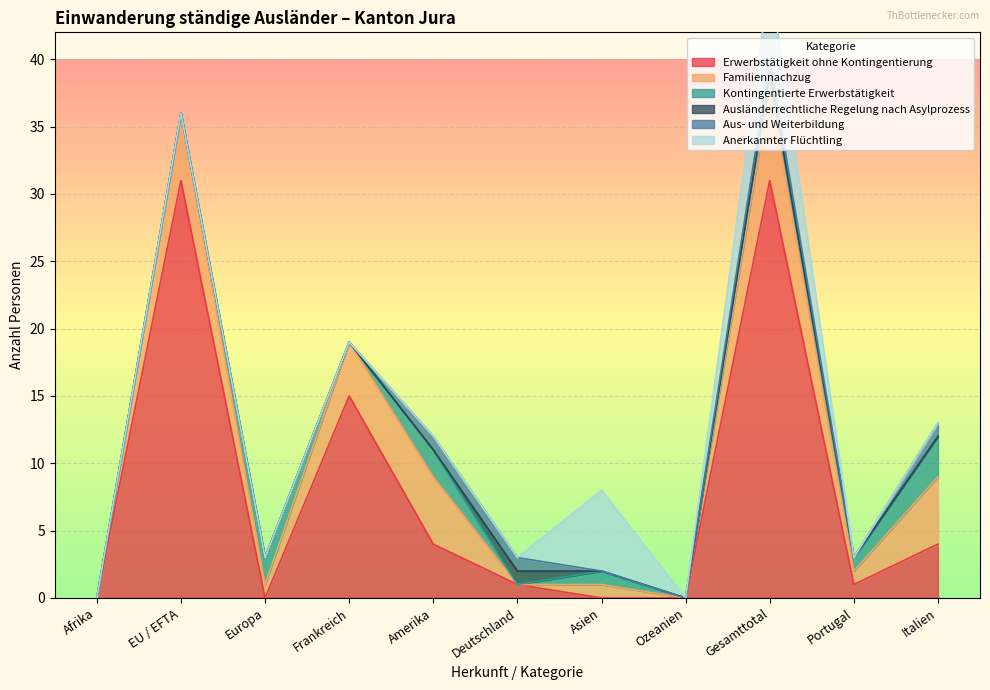

True or false: Kontingentierte Erwerbstätigkeit has a value of 1 at Amerika.

False